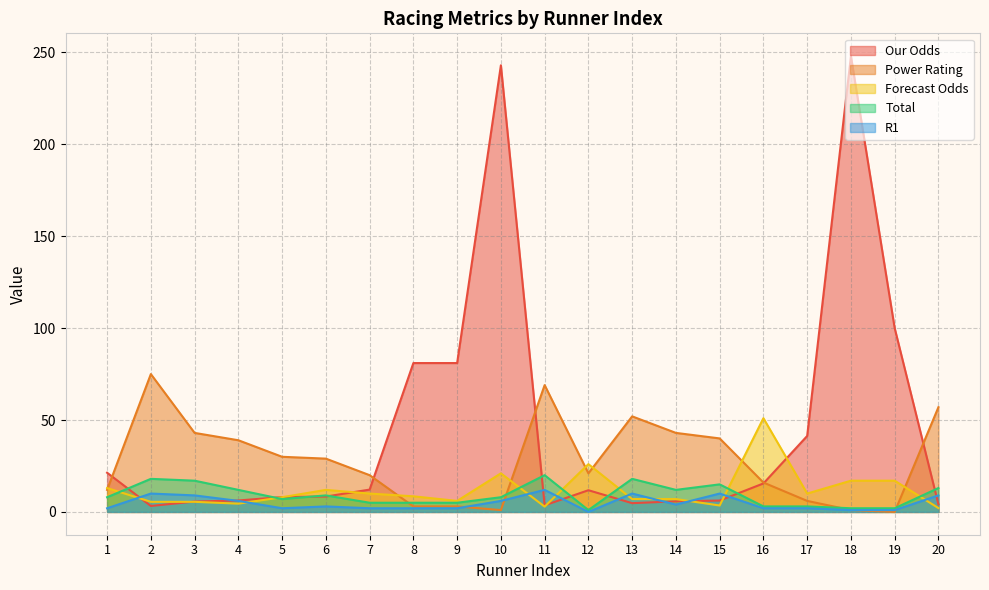

What is the maximum value for Power Rating?

75.0